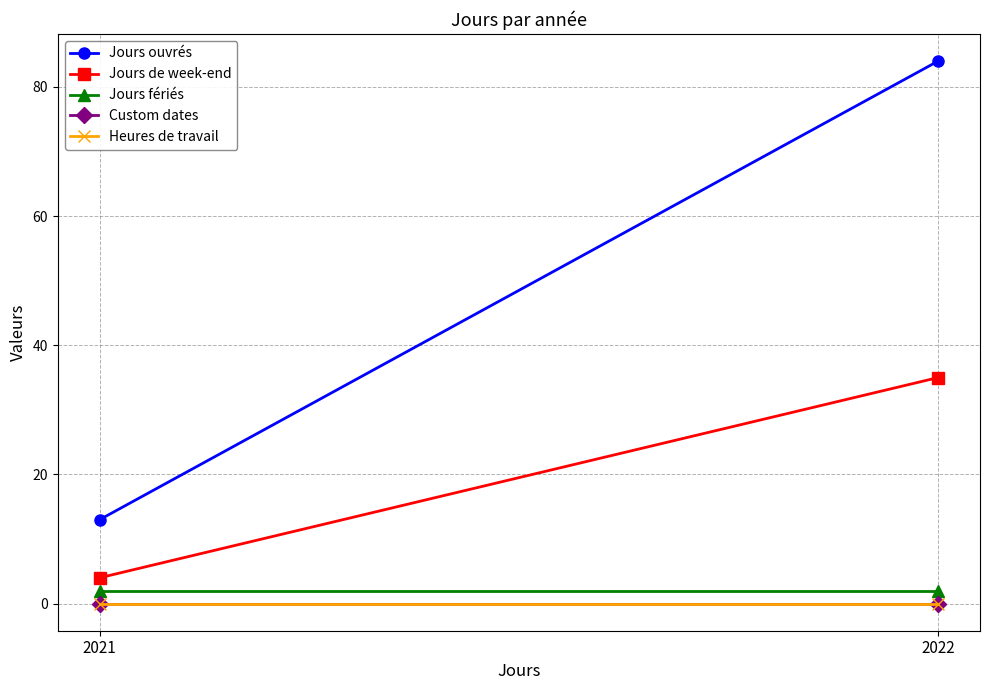

At which label does Jours fériés reach its minimum?

2021